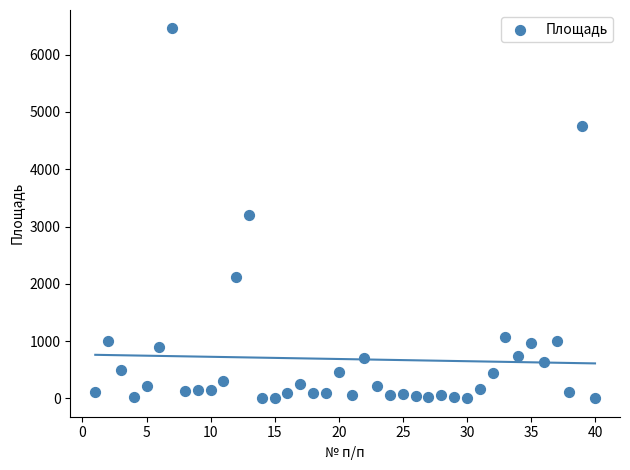

What is the range of Y values (max minus min)?

6455